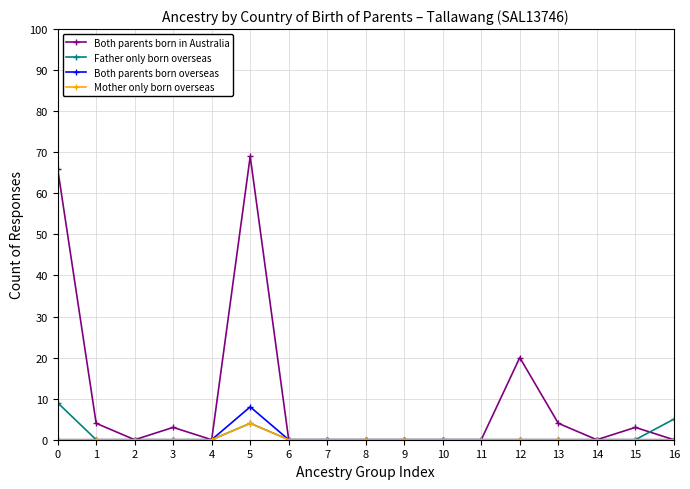

Which series has the largest range (max minus min)?

Both parents born in Australia